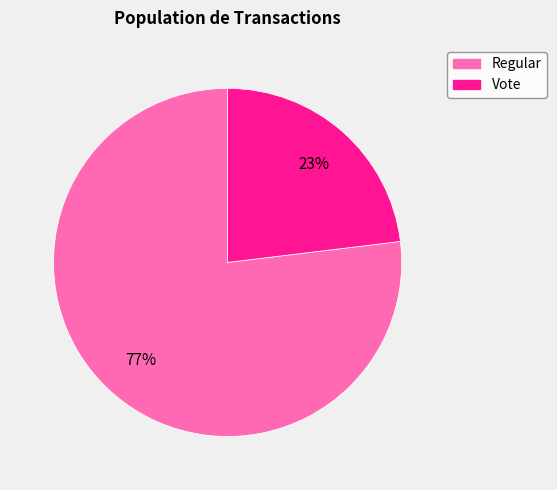

Approximately how many times larger is the value at Vote compared to Regular?

0.3